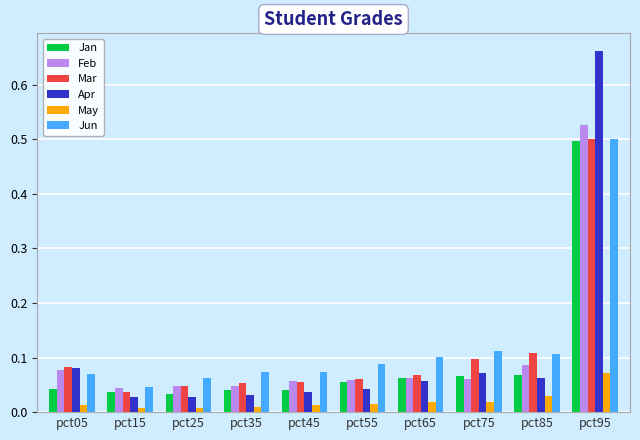

What is the sum of all Mar values?

1.1